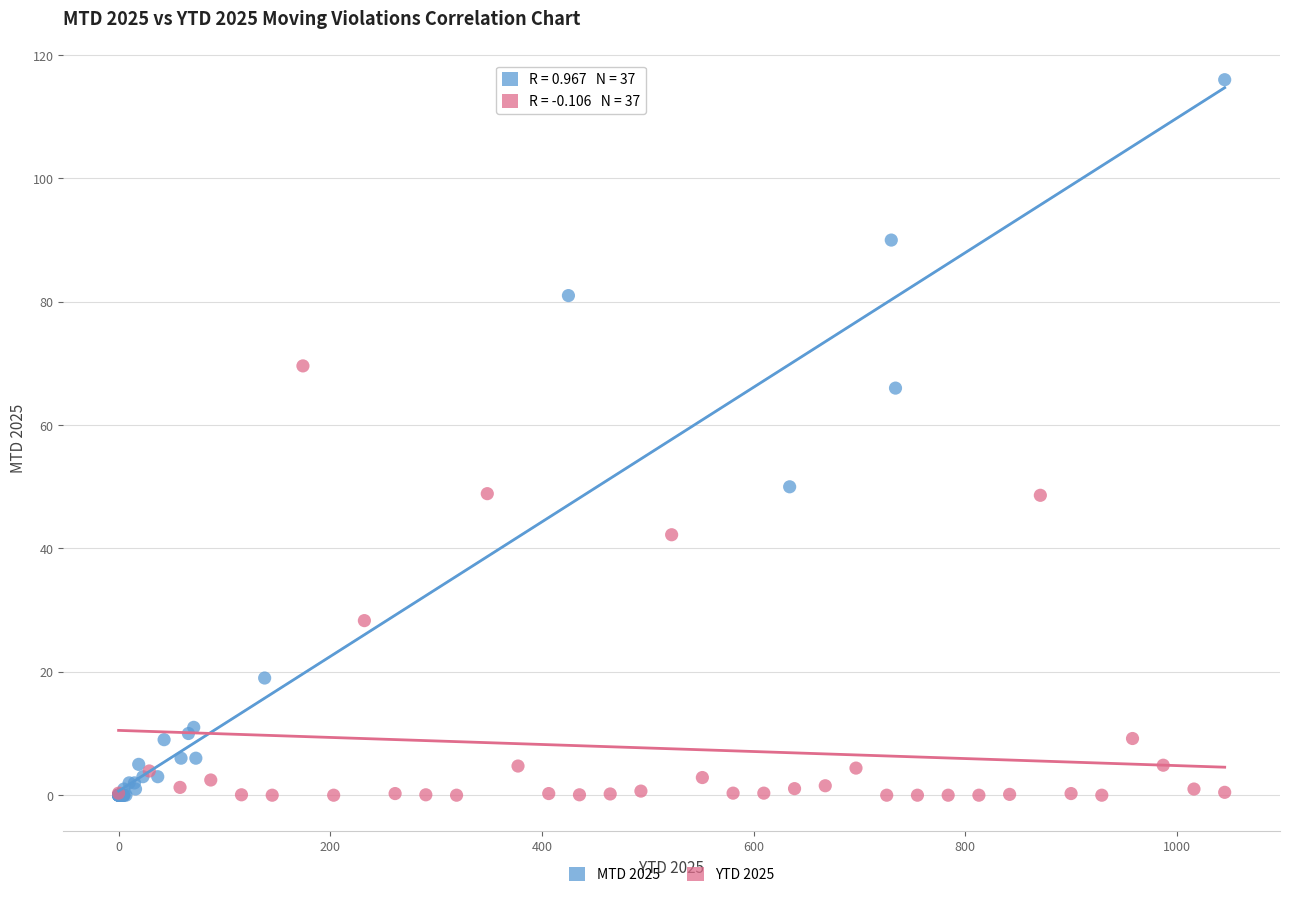

Which series has the widest spread of Y values?

MTD 2025